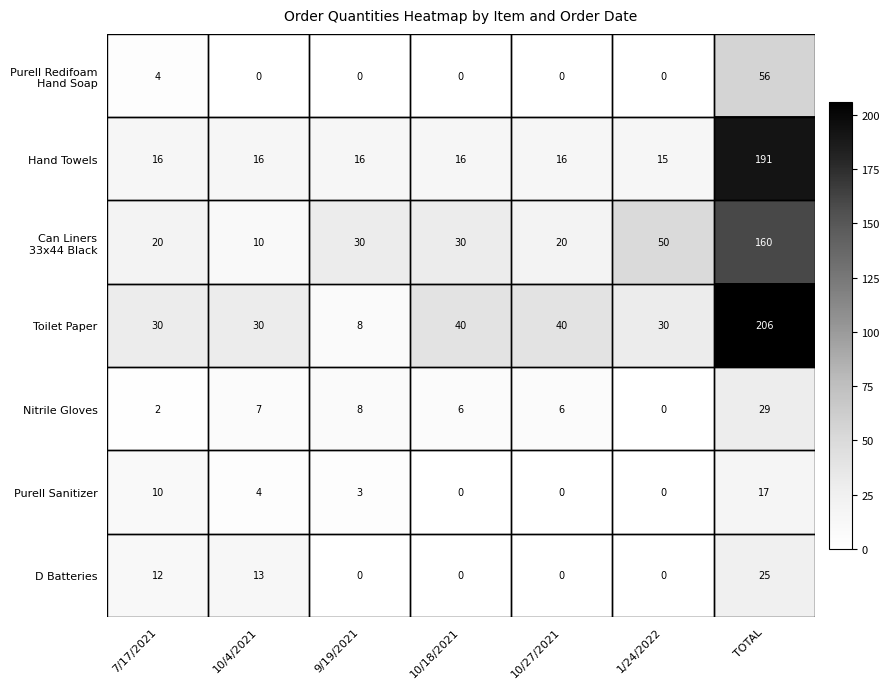

What is the difference between the maximum and second lowest values in the Hand Towels series?

175